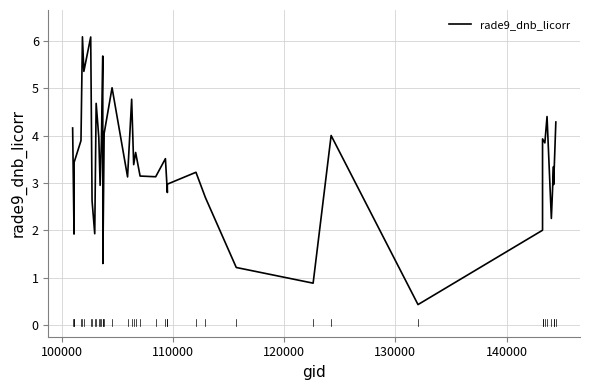

What is the average value?

3.4